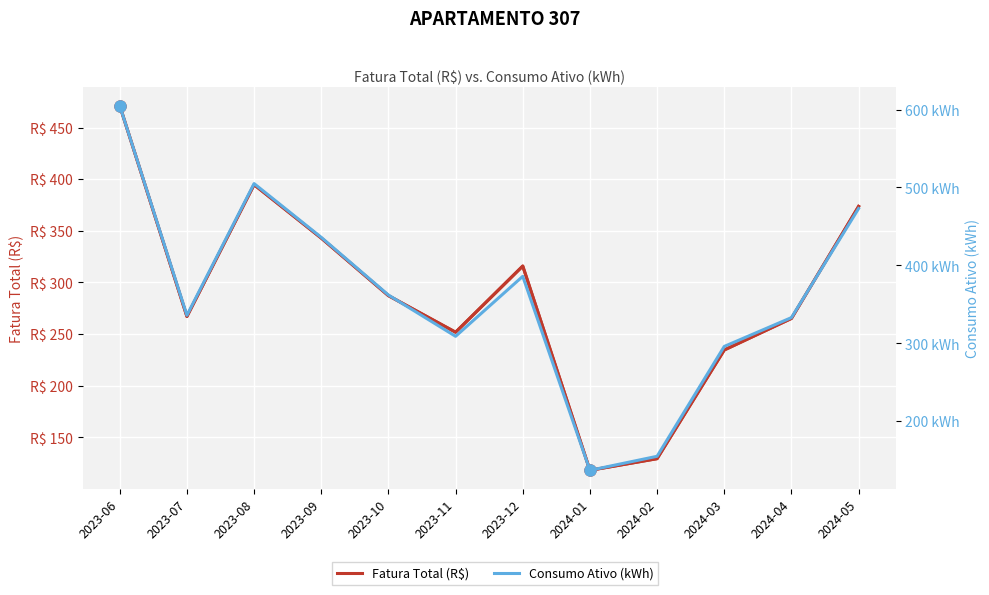

The value of Consumo Ativo (kWh) at 2024-03 is 469.3. True or false?

False